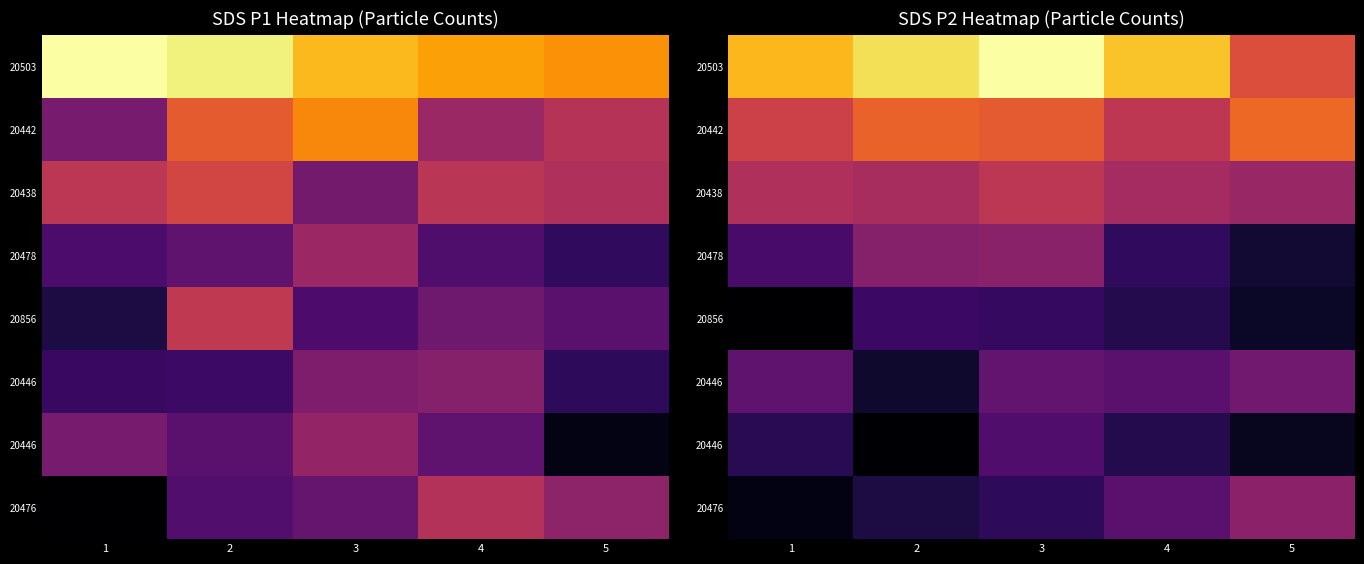

Which label corresponds to the smallest value in the chart?

1